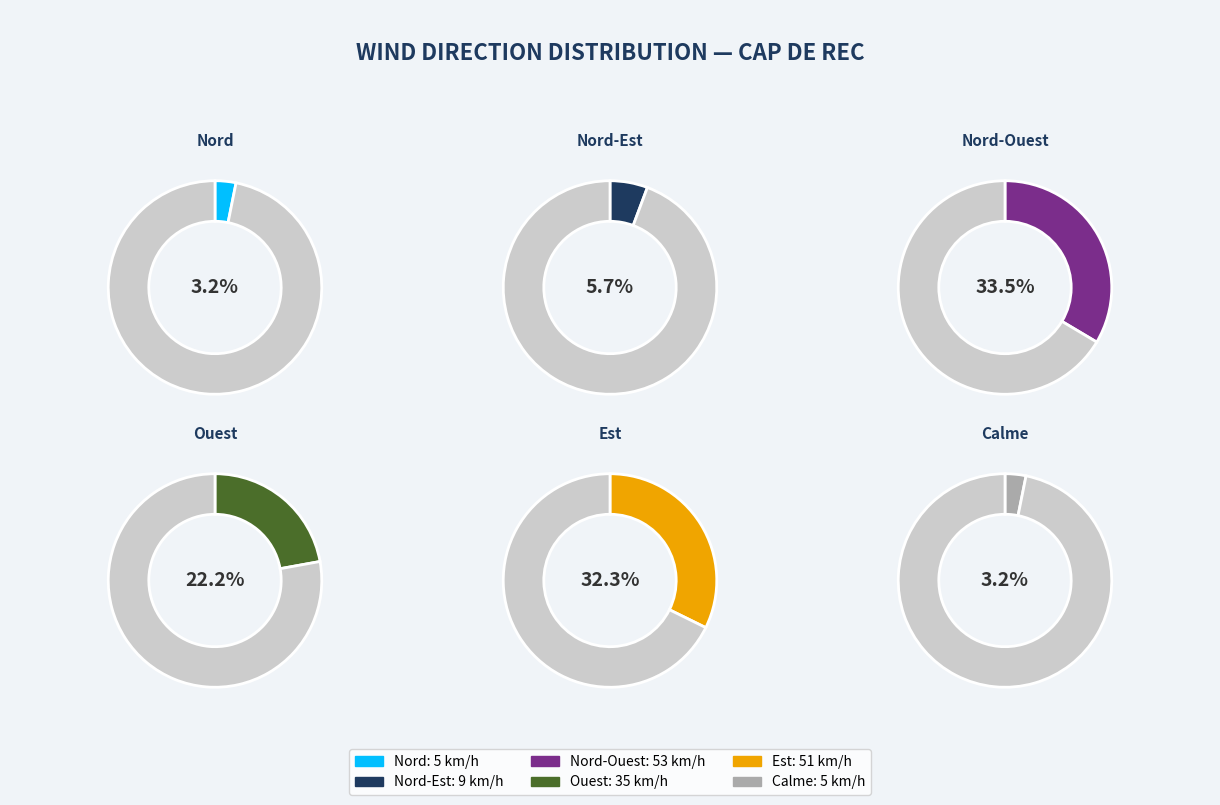

Which category has the smallest portion of the pie?

Nord